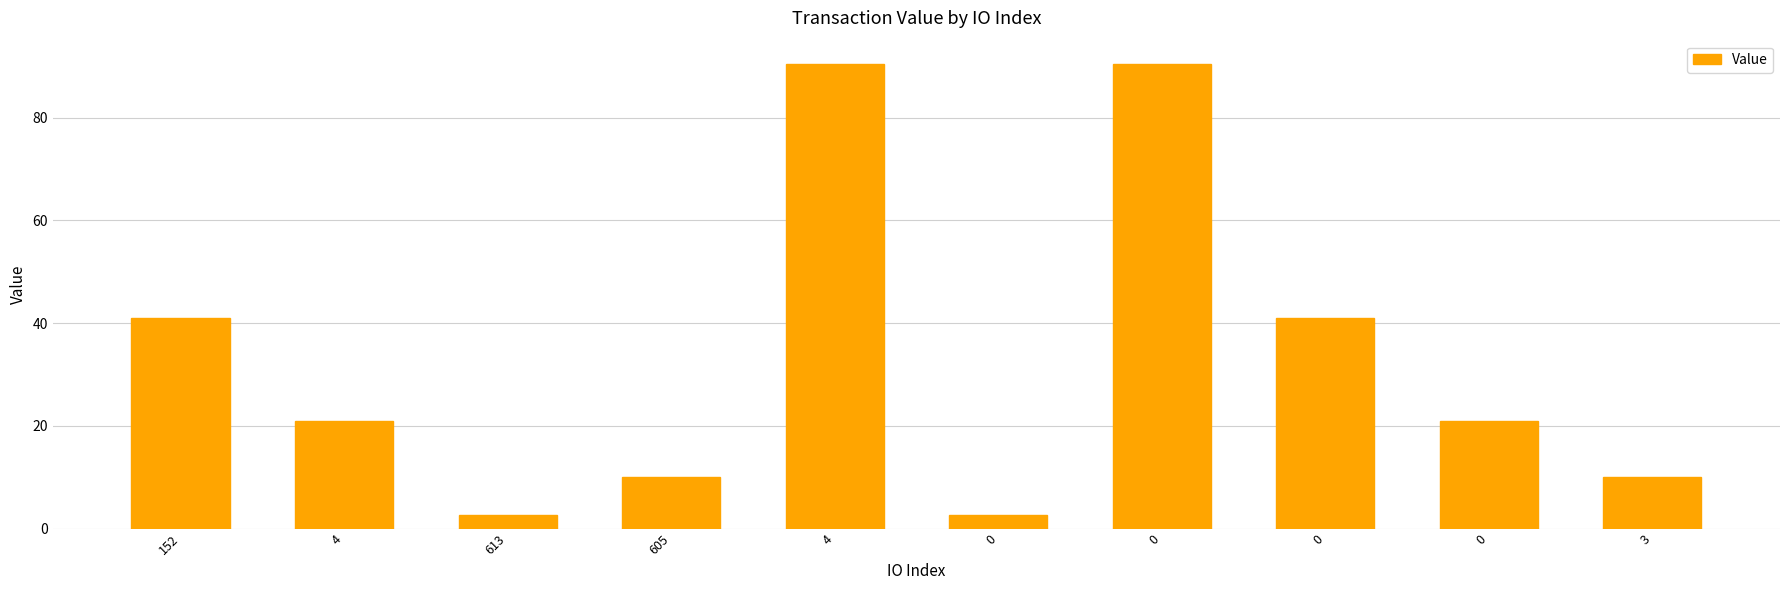

Rank the categories by value from lowest to highest.

613, 0, 605, 3, 4, 0, 152, 0, 4, 0